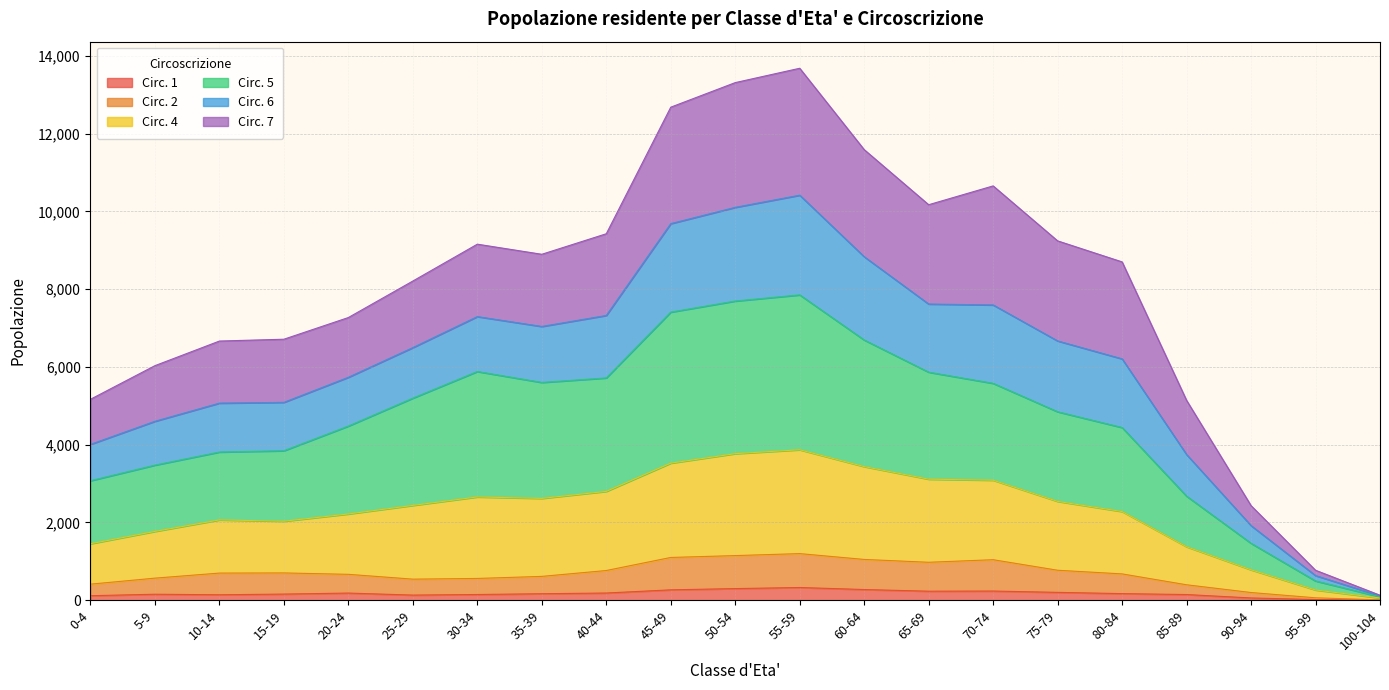

Does the chart display data point markers on the line(s)?

No